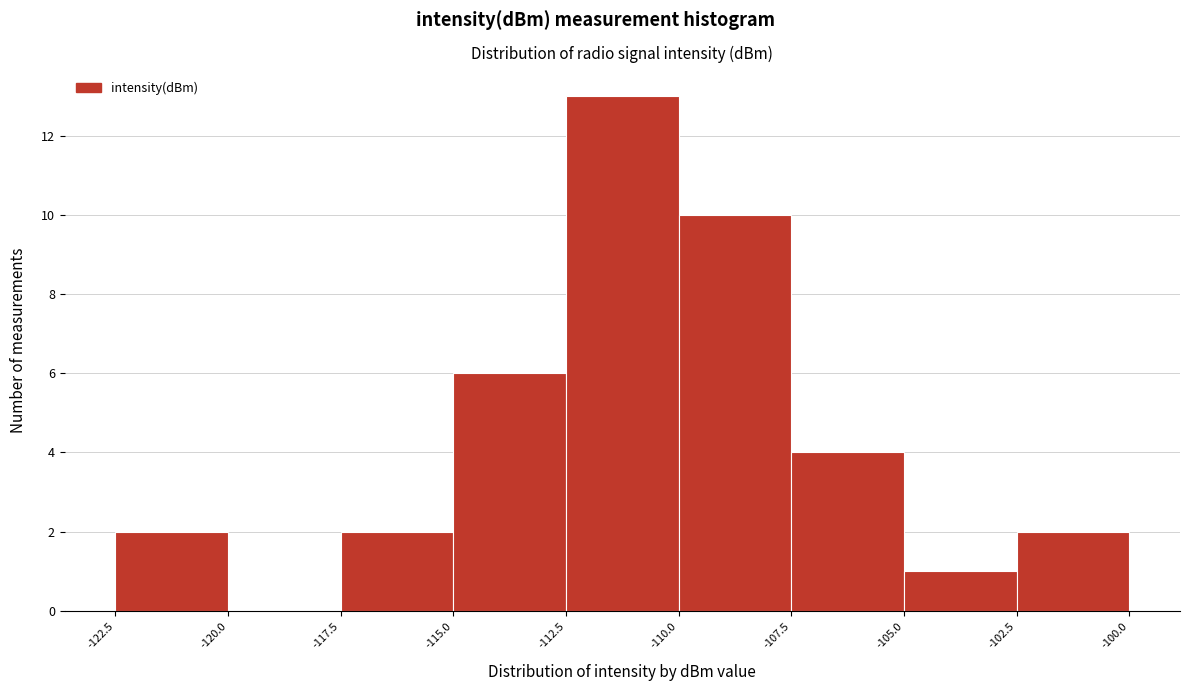

Over which range of the x-axis is the bar tallest?

-112.5 to -110.0